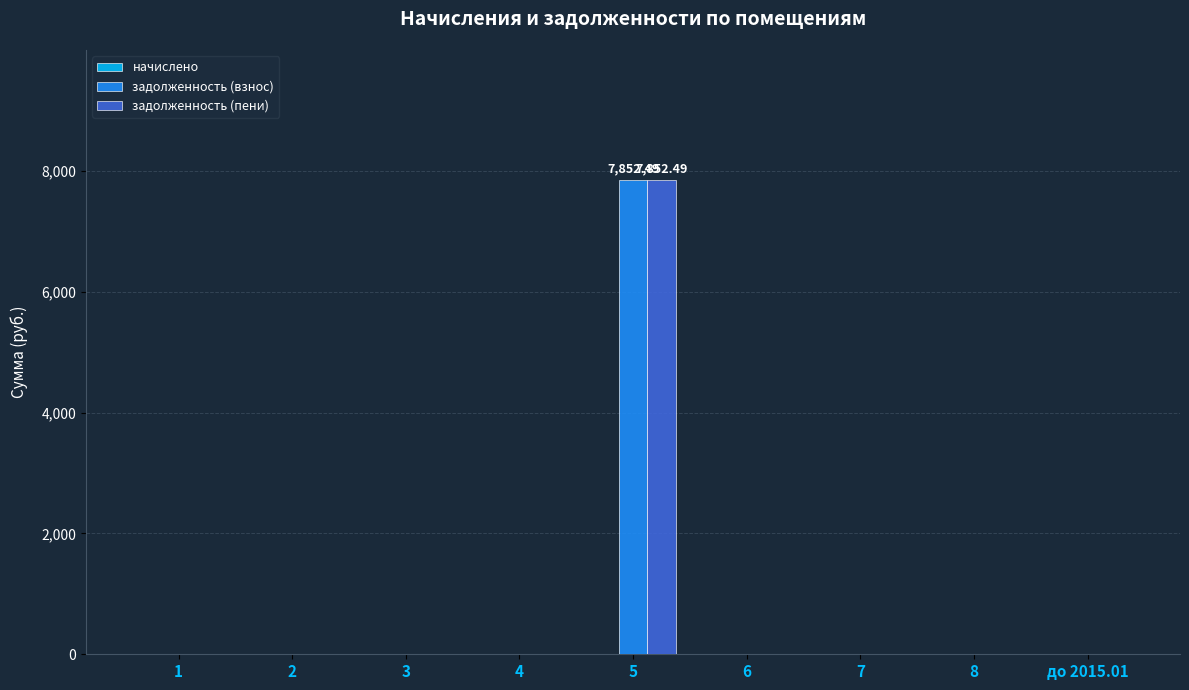

The value of задолженность (пени) at 4 is 0.0. True or false?

True